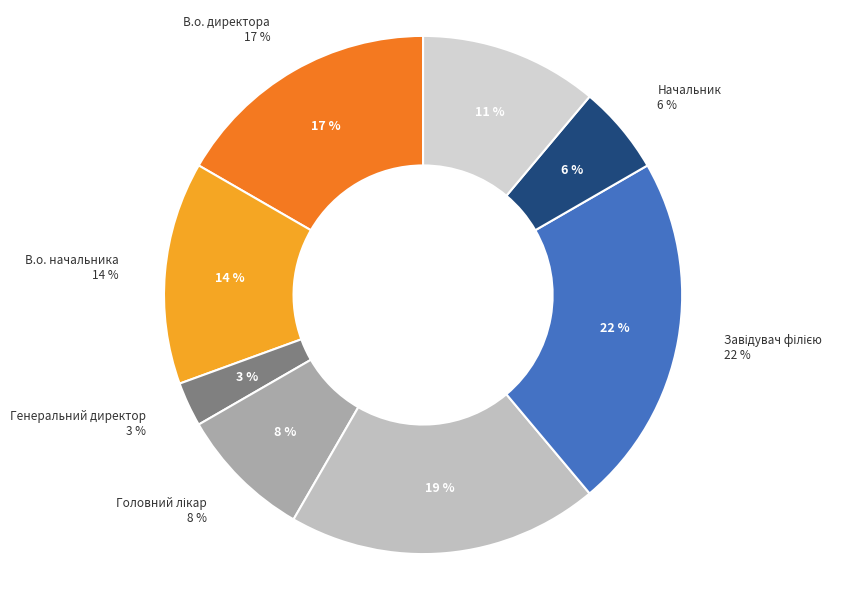

Which slice is the largest?

Завідувач філією